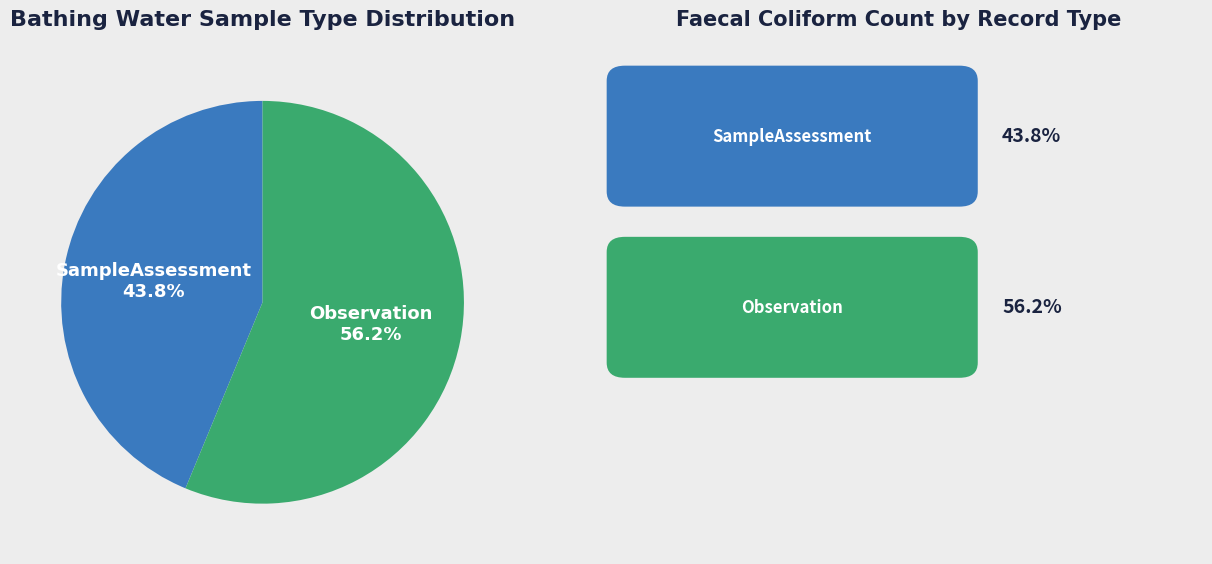

How many segments does this pie chart have?

2